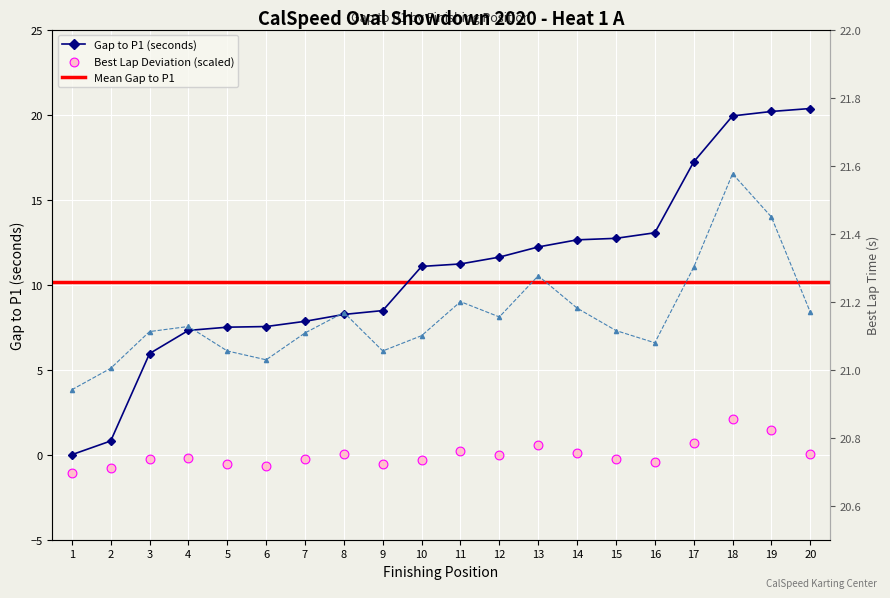

Which series has the widest spread of Y values?

Gap to P1